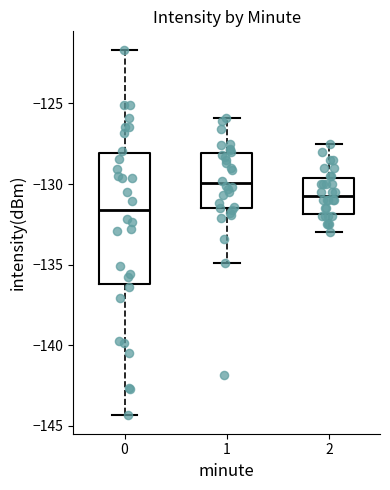

Reading left to right, transcribe this box plot: for each box, give where its median line is, the range the box spans, and where its two whiskers end, as read against the y-axis. The values are not printed on the chart, so give them approximately, as read against the axis.

0: median -131.5, box -136.0 to -128.0, whiskers -144.5 to -121.5
1: median -130.0, box -131.5 to -128.0, whiskers -135.0 to -126.0
2: median -130.5, box -132.0 to -129.5, whiskers -133.0 to -127.5